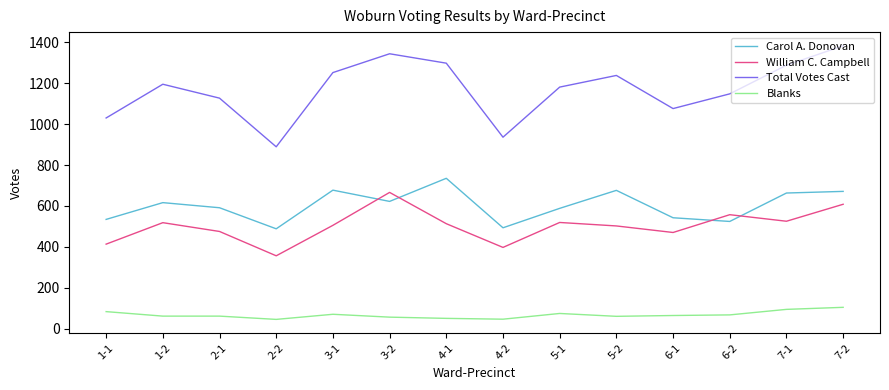

At how many categories does at least one series exceed 398?

14